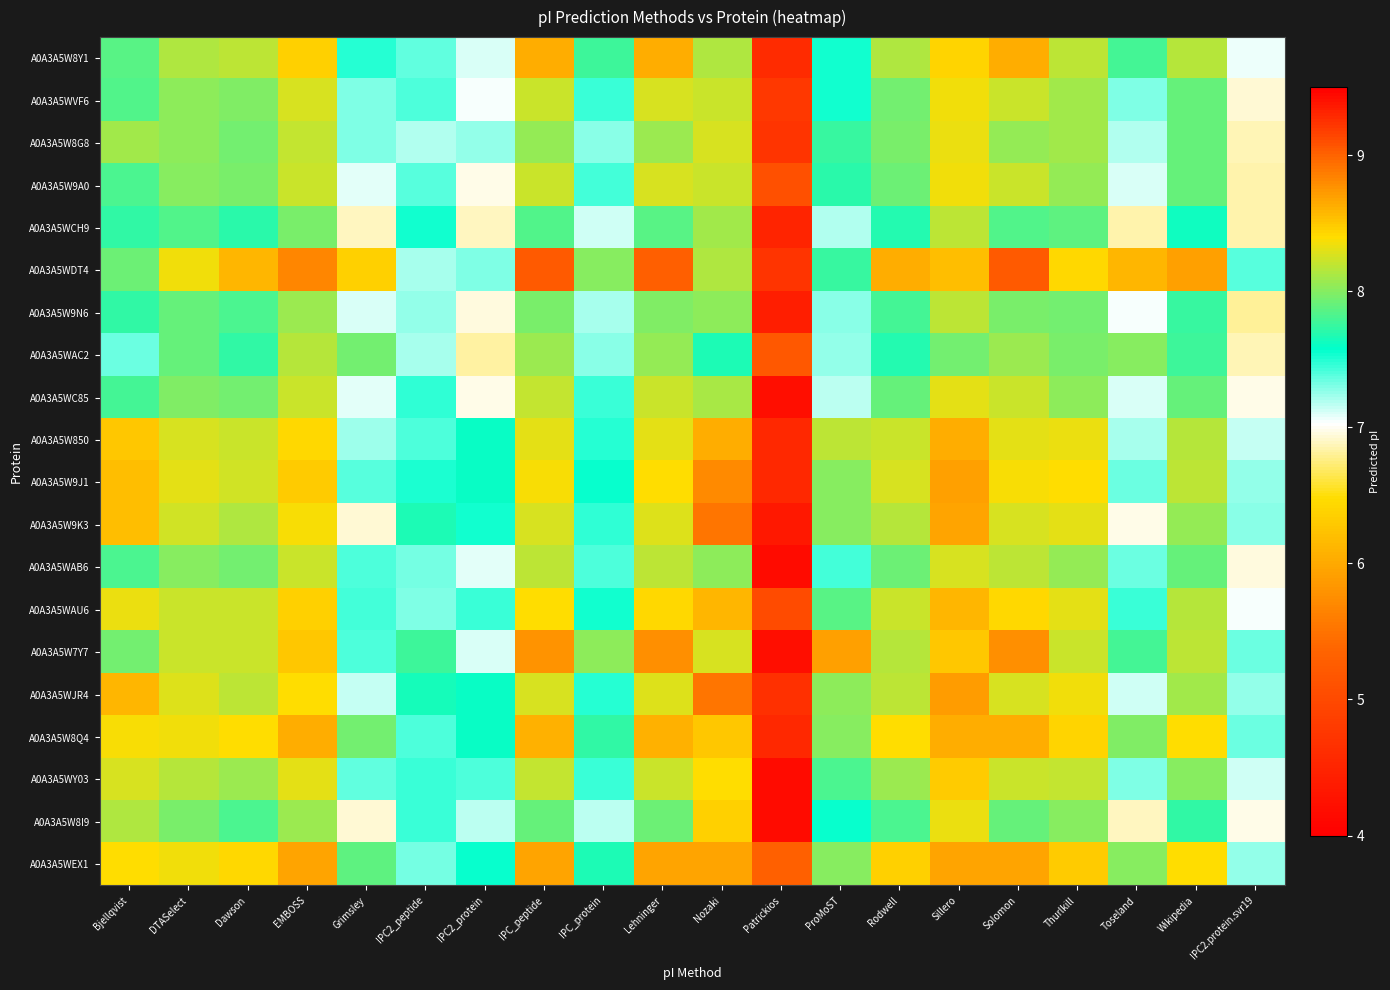

Rank the series at EMBOSS from highest to lowest value.

A0A3A5WDT4, A0A3A5WEX1, A0A3A5W8Q4, A0A3A5W7Y7, A0A3A5W9J1, A0A3A5W8Y1, A0A3A5WAU6, A0A3A5W850, A0A3A5WJR4, A0A3A5W9K3, A0A3A5WY03, A0A3A5WVF6, A0A3A5W9A0, A0A3A5WC85, A0A3A5WAB6, A0A3A5W8G8, A0A3A5WAC2, A0A3A5W9N6, A0A3A5W8I9, A0A3A5WCH9